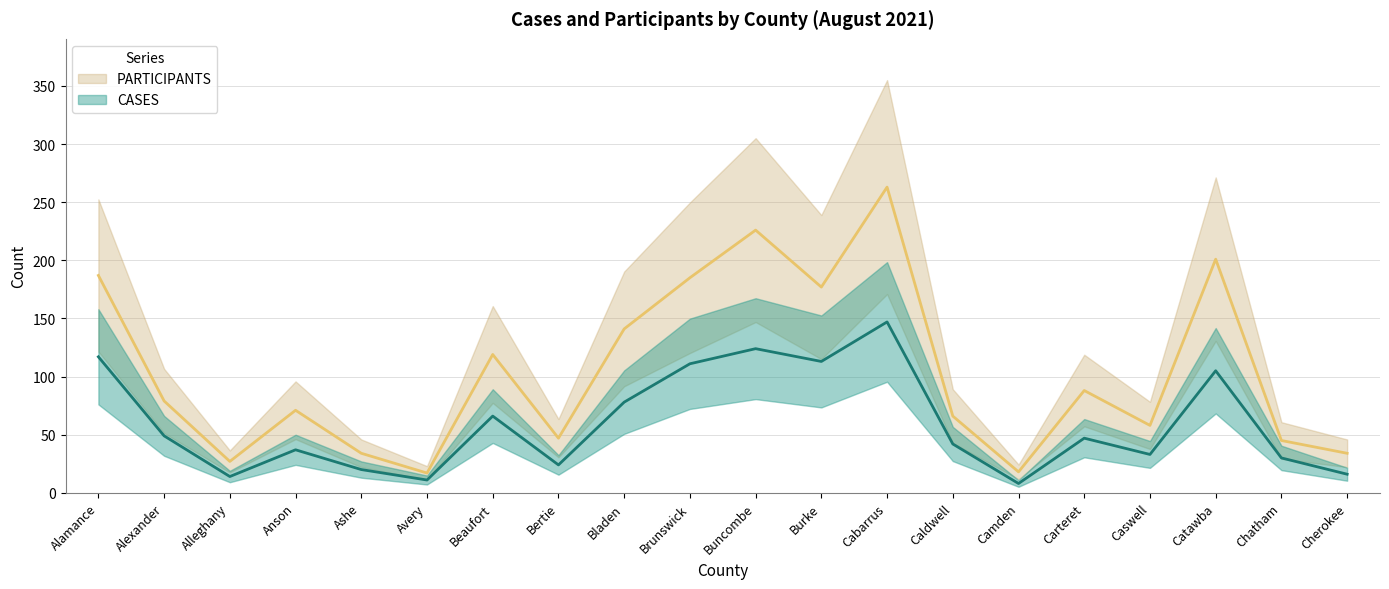

What is the approximate value of PARTICIPANTS at Beaufort, to the nearest 5?

120